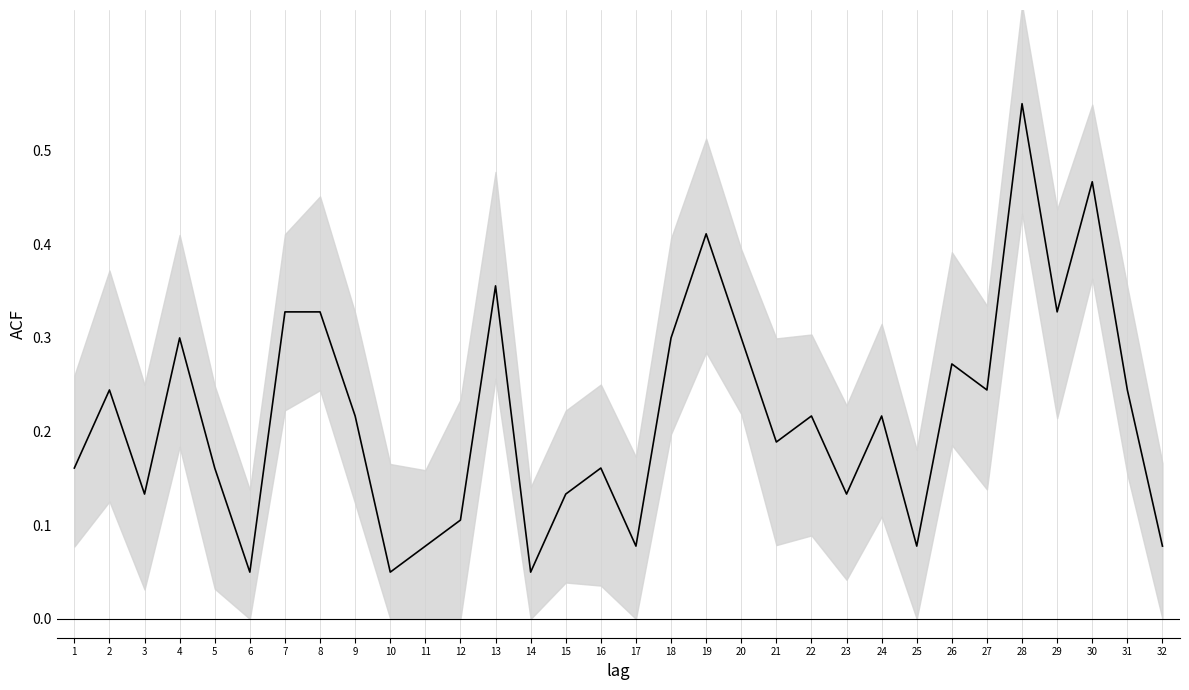

List the labels in order of value, smallest first.

6, 10, 14, 11, 17, 25, 32, 12, 3, 15, 23, 1, 5, 16, 21, 9, 22, 24, 2, 27, 31, 26, 4, 18, 20, 7, 8, 29, 13, 19, 30, 28